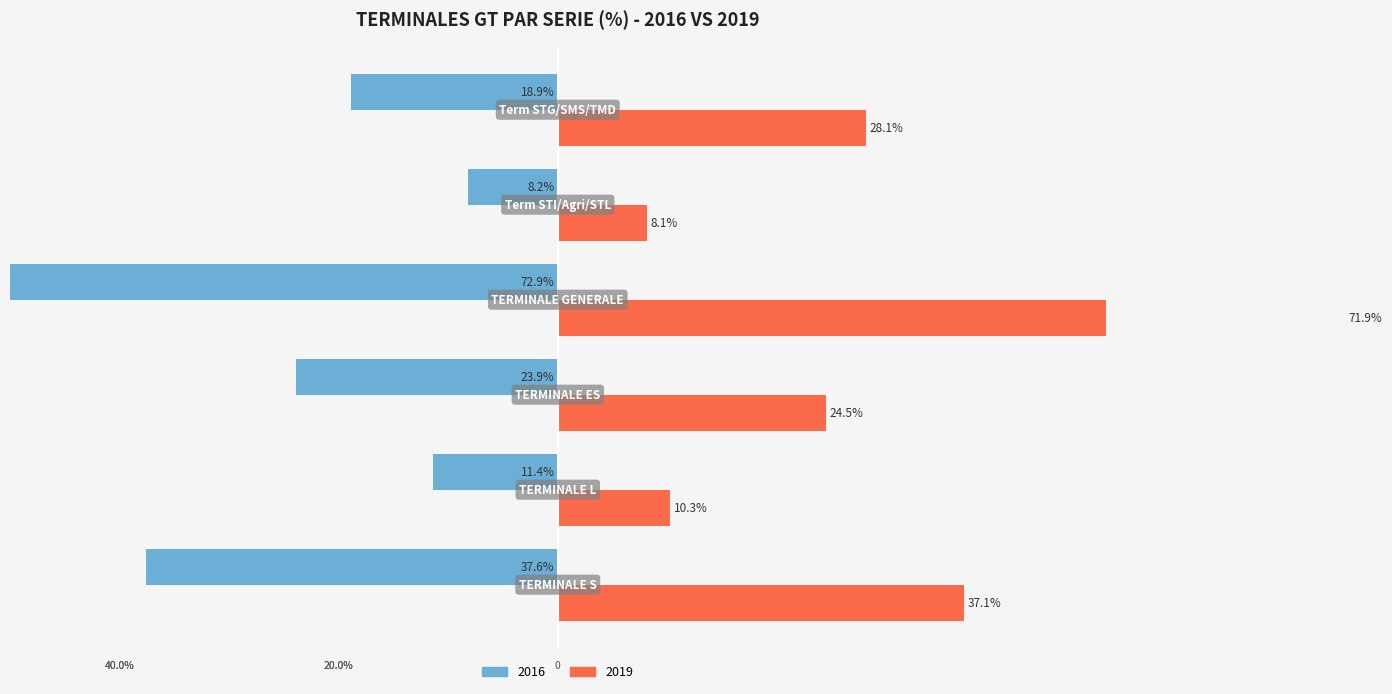

What is the label of the 4th bar from the right?

TERMINALE ES